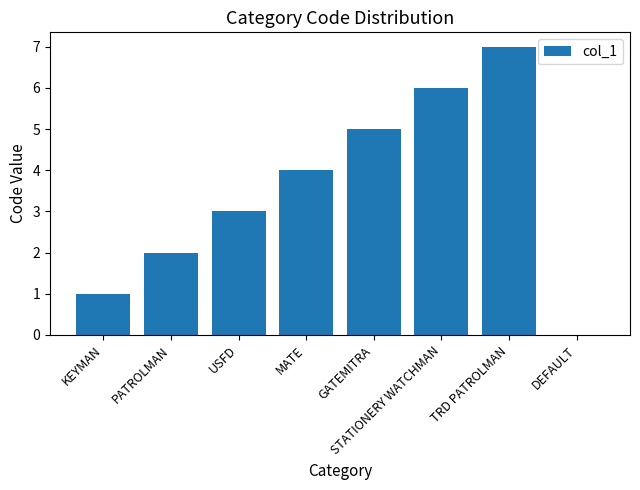

Is it true that the value at TRD PATROLMAN is 4?

False